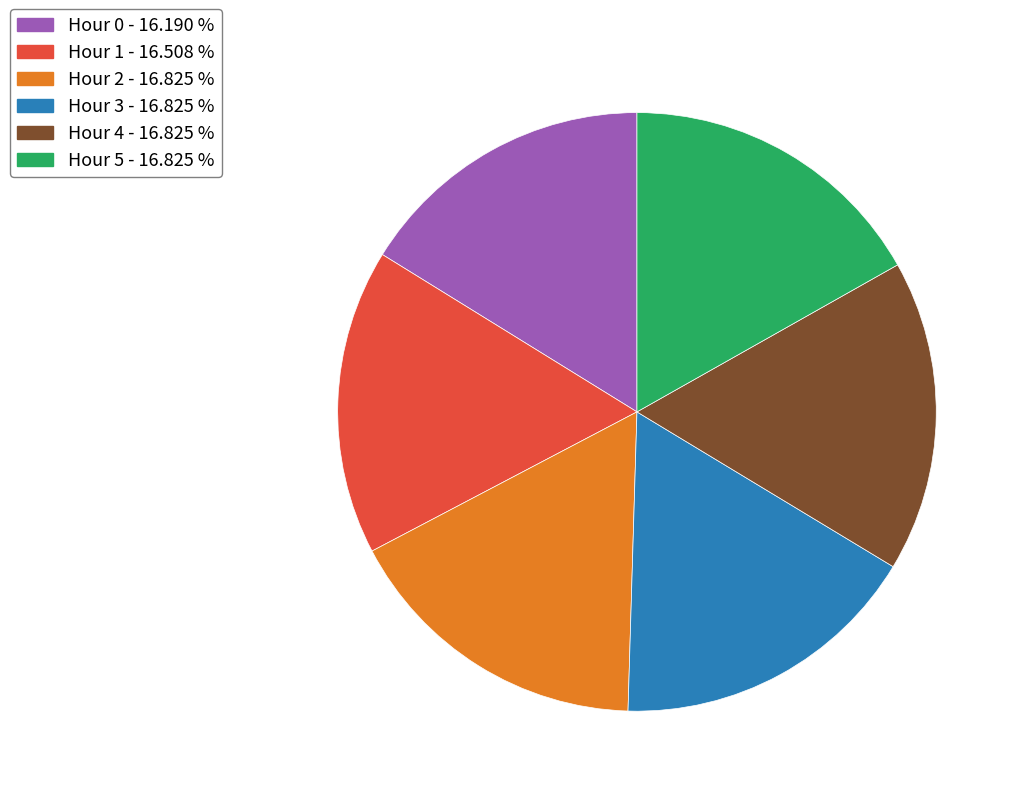

Between Hour 2 and Hour 0, which is larger?

Hour 2